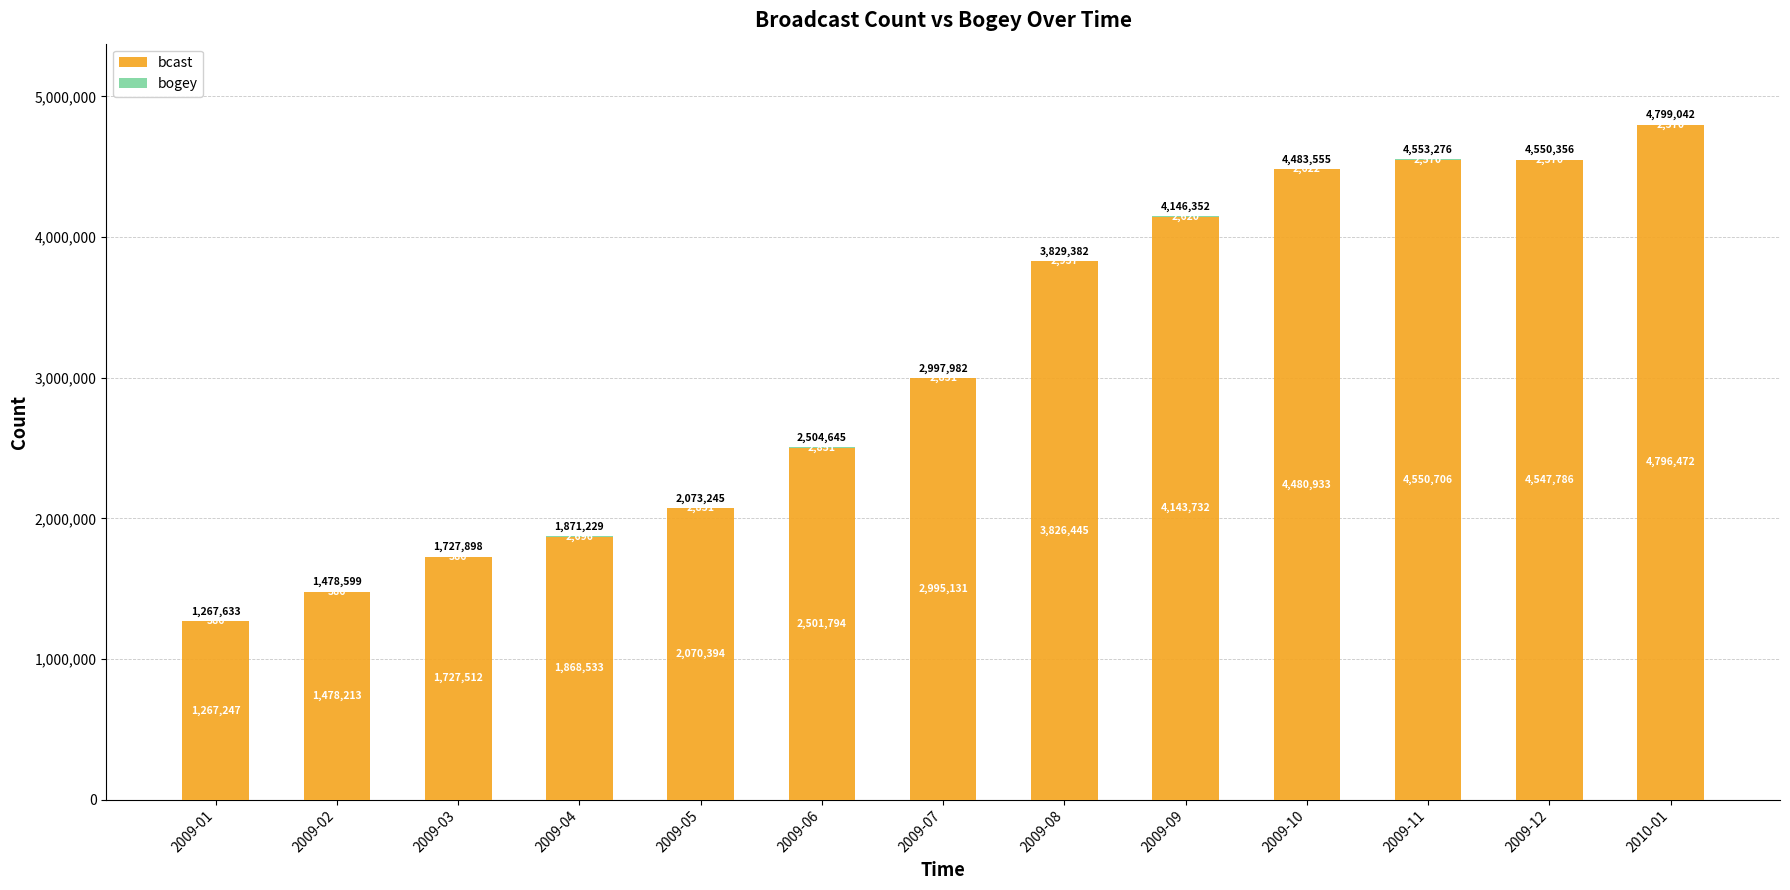

At which label is bcast closest to 3031859?

2009-07